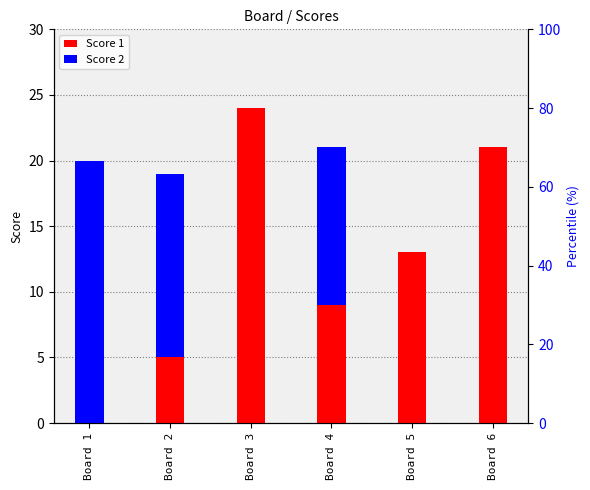

What is the approximate value of Score 2 at Board 1, to the nearest 10?

20